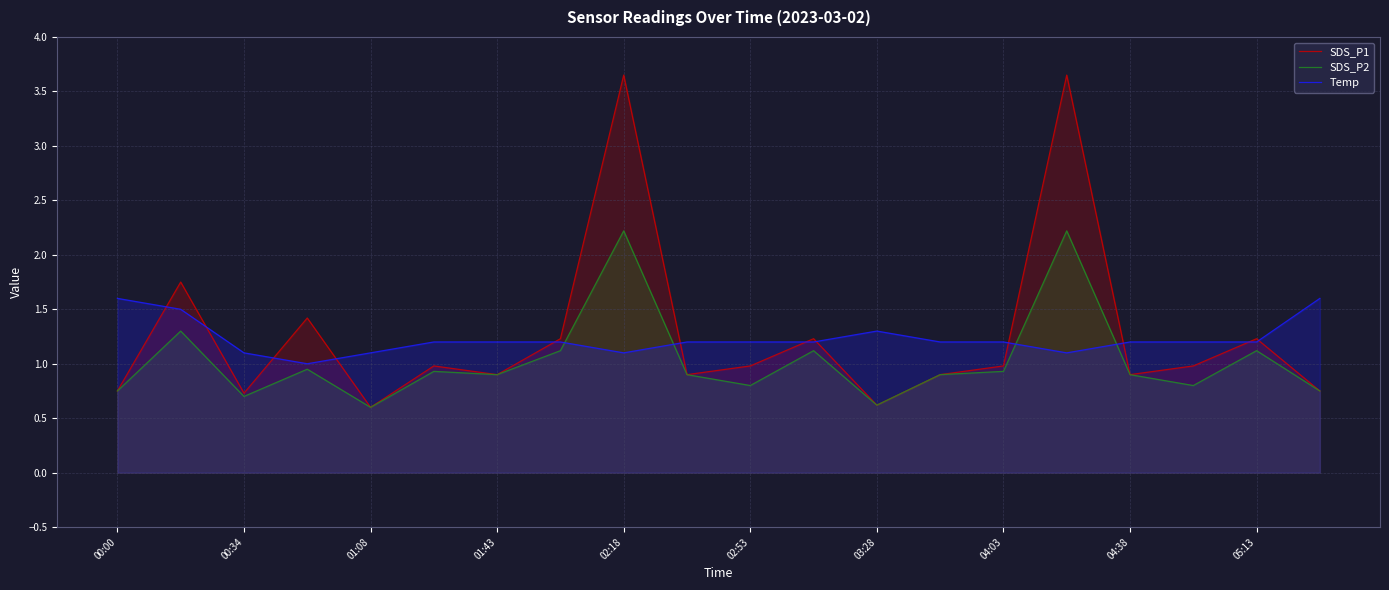

True or false: Temp and SDS_P1 intersect in this chart.

True